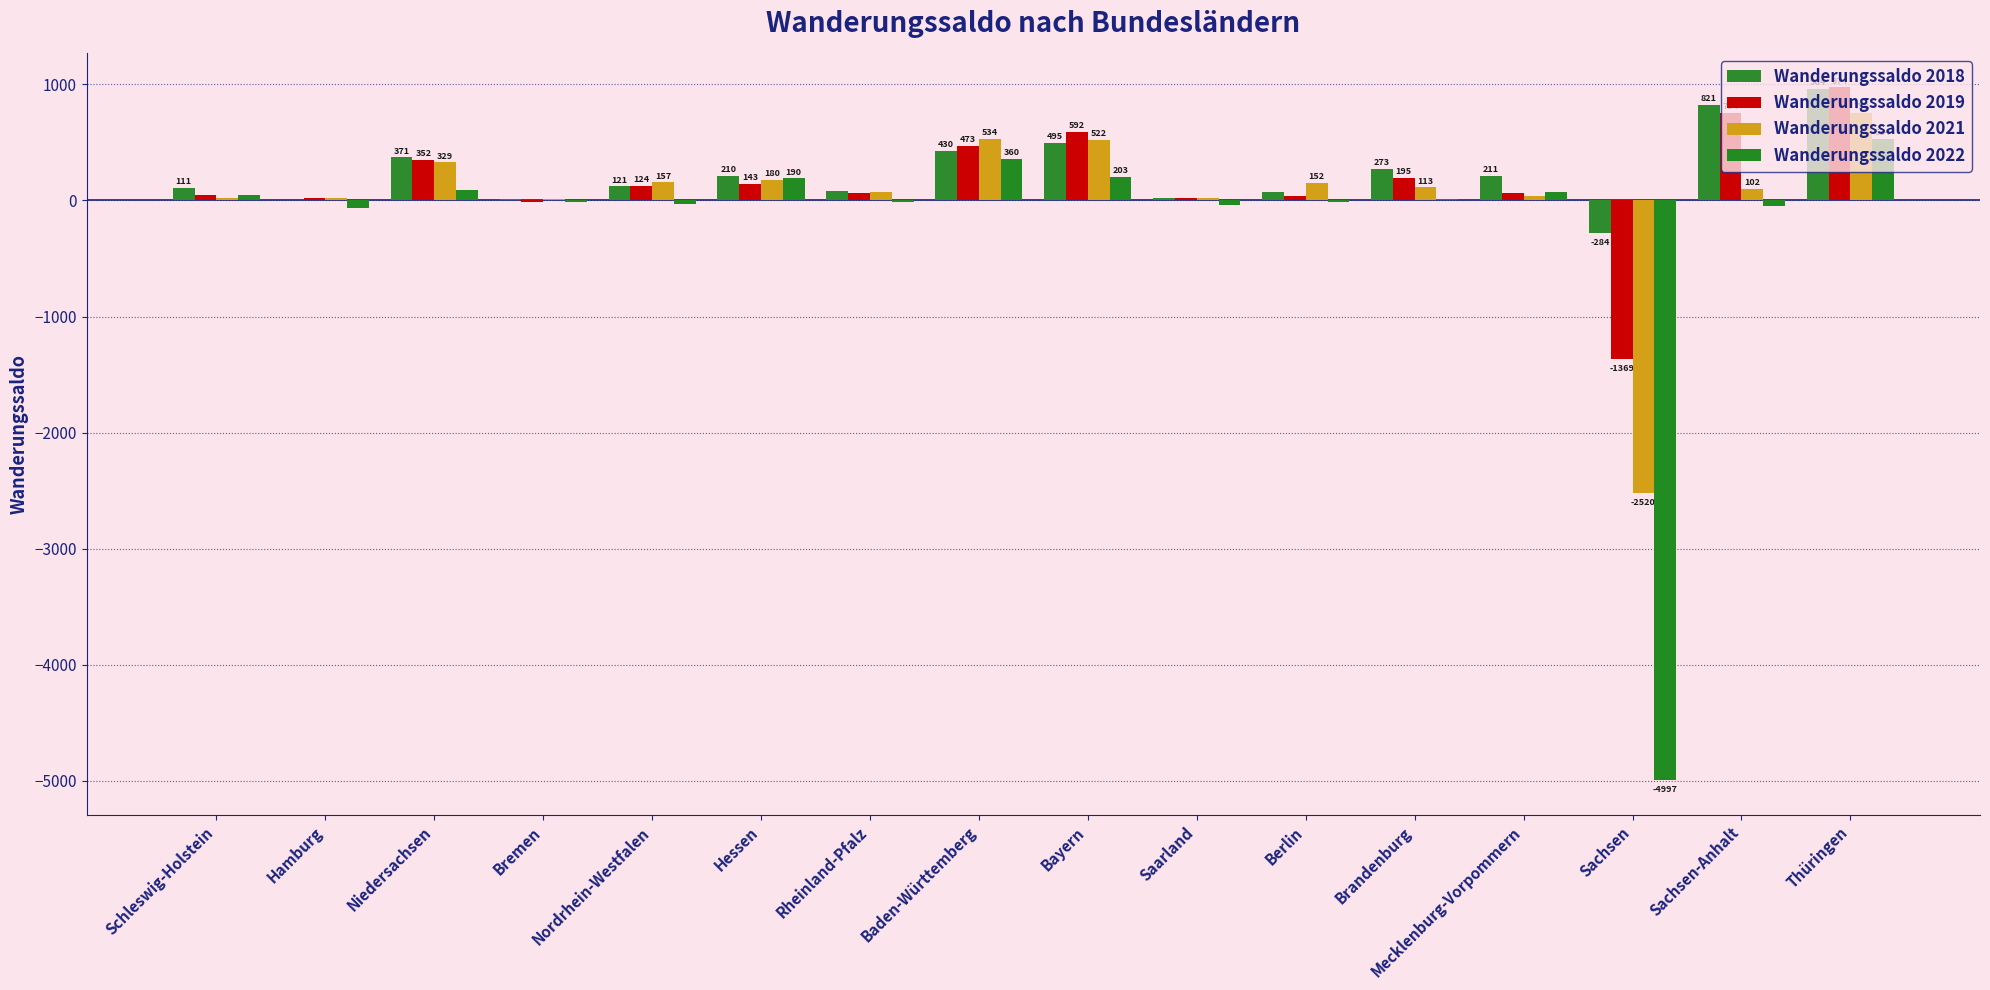

Which label corresponds to the largest value in the chart?

Thüringen